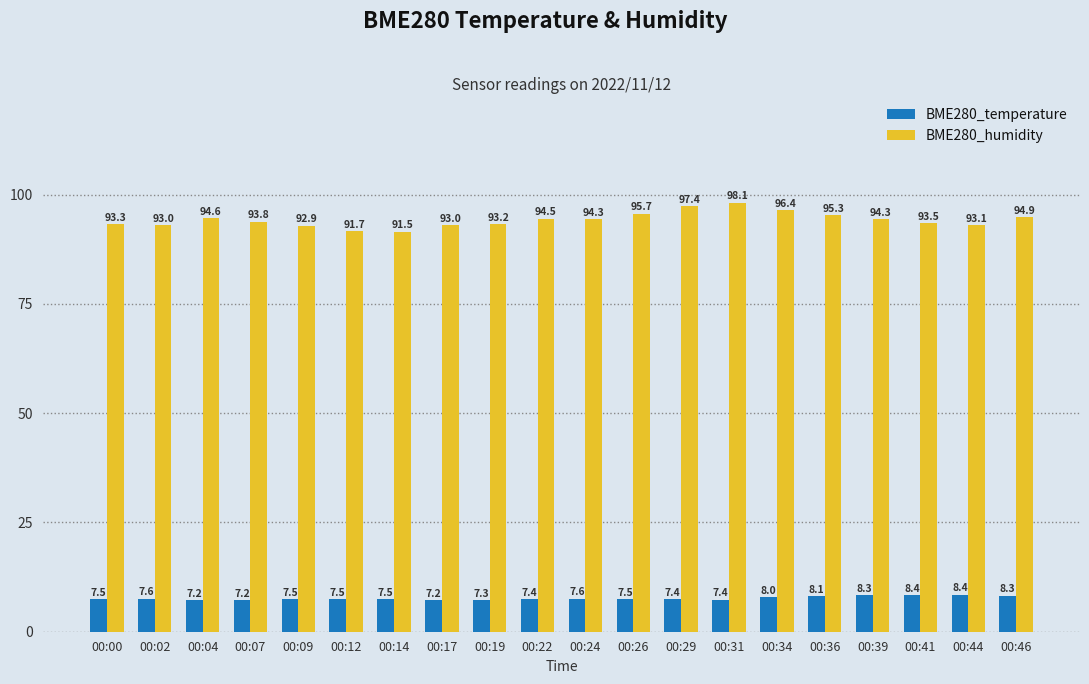

What is the value of the BME280_humidity bar at the 4th from the left?

93.8